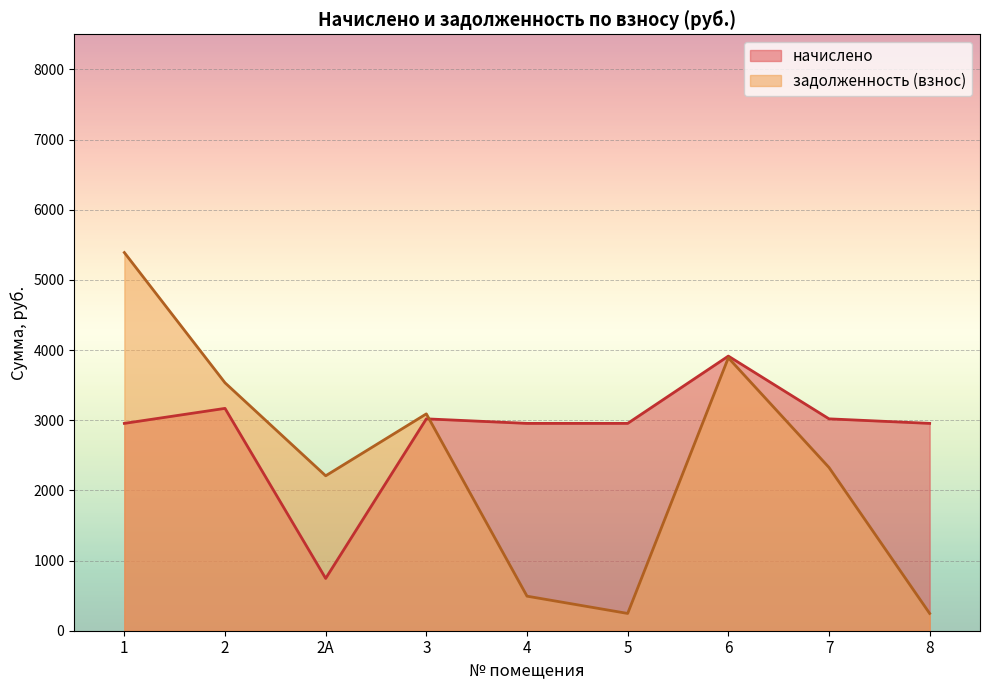

What is the average value of the задолженность (взнос) series?

2380.3